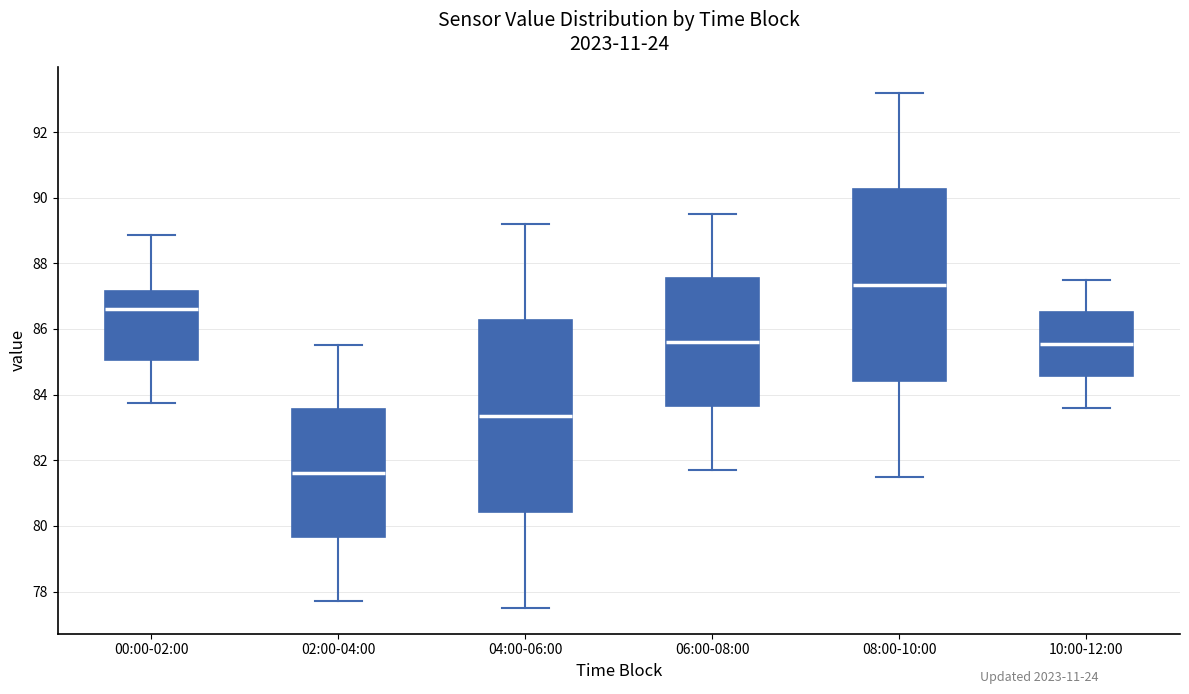

Which box has the highest median line?

08:00-10:00